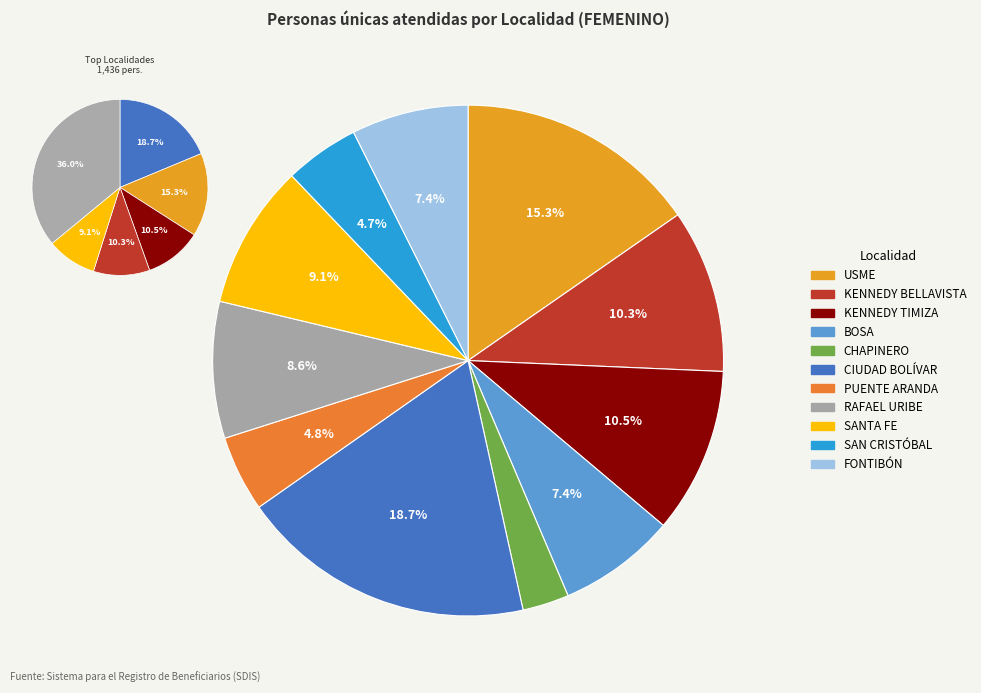

What is the largest slice in the pie chart?

CIUDAD BOLÍVAR